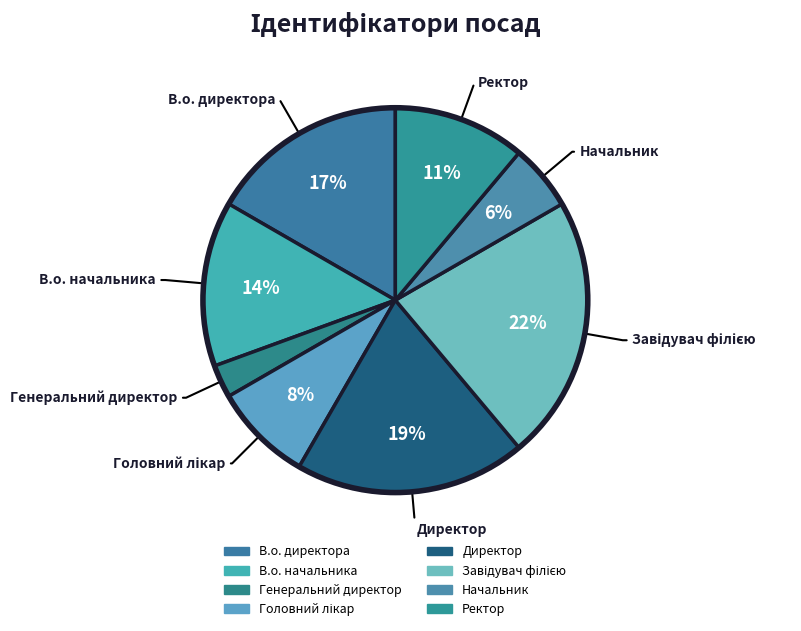

To the nearest percent, what is the difference between the Завідувач філією and Начальник slice percentages?

17%